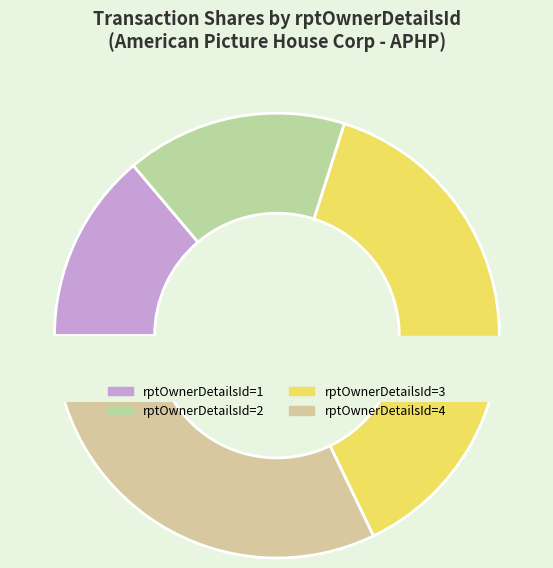

Does any single category account for the majority?

No